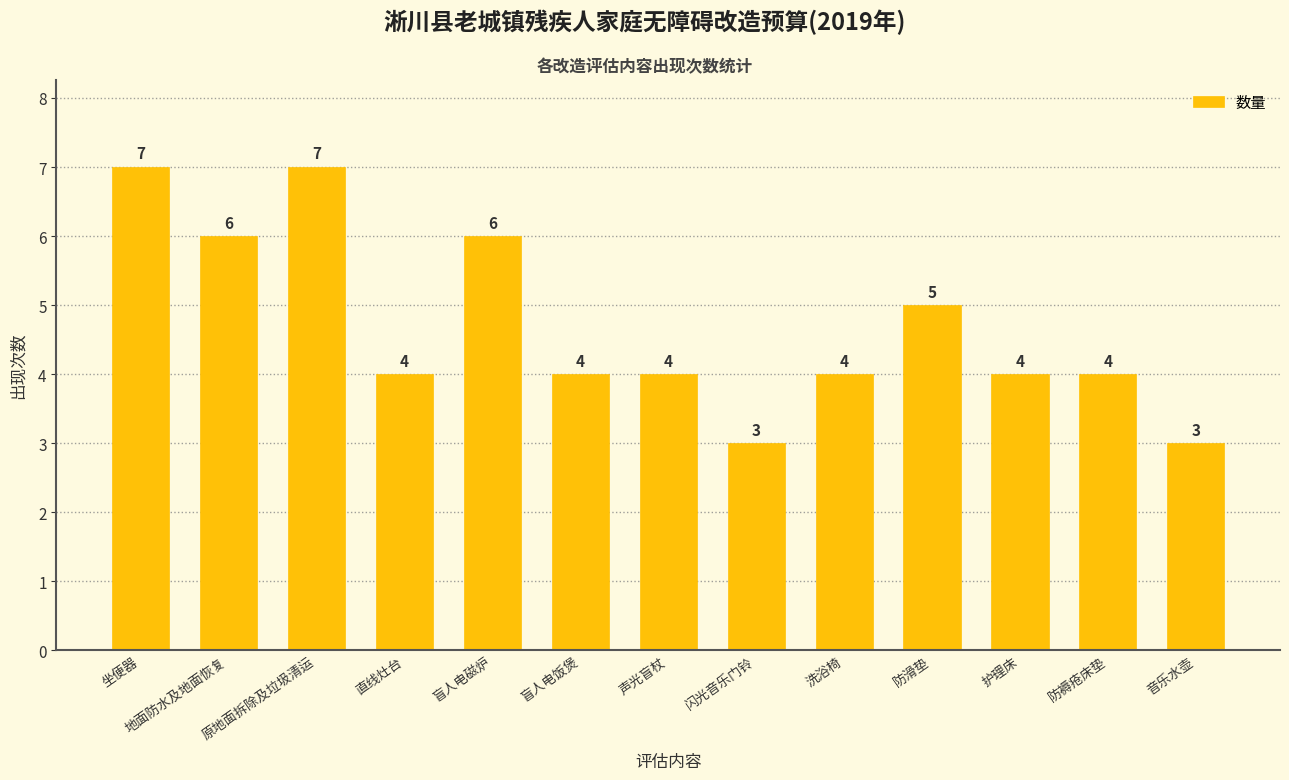

The value at 护理床 is 7. True or false?

False